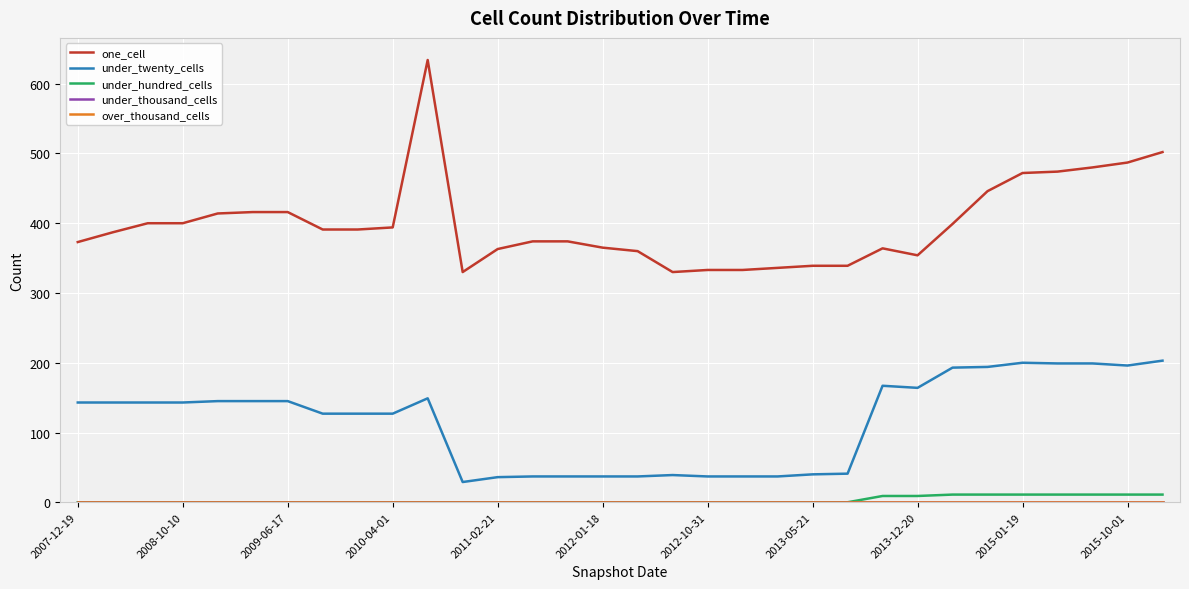

How many lines are shown in the chart?

5